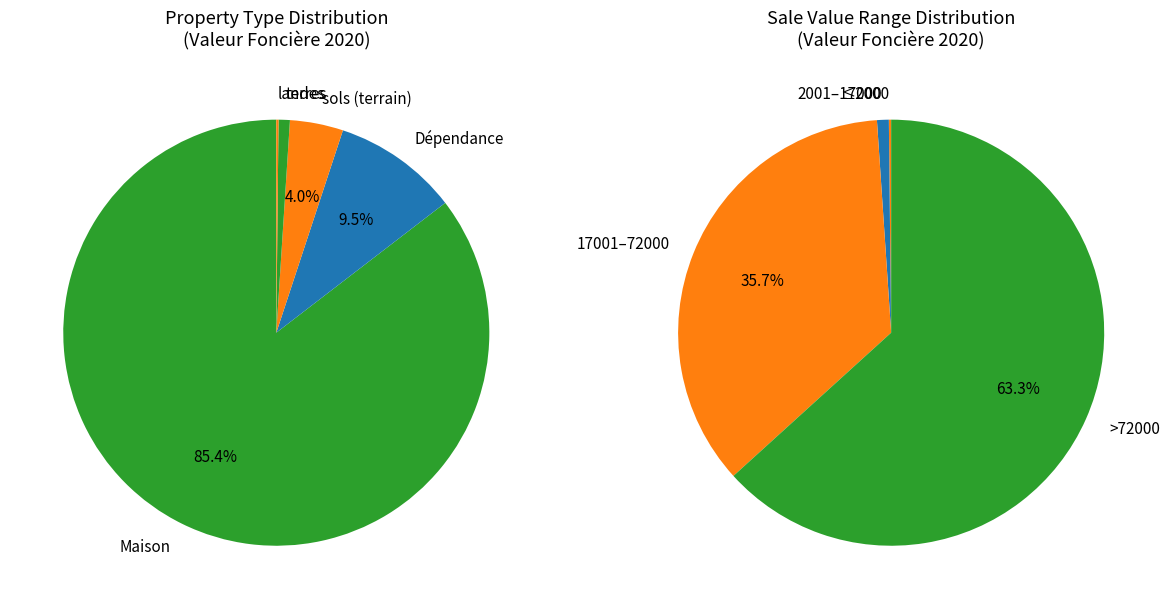

Count the number of slices in the pie.

8